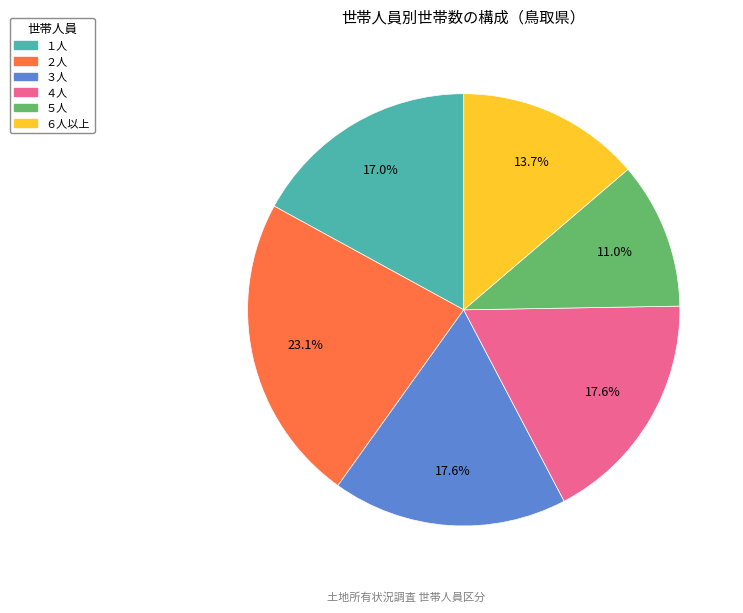

Is ５人 the majority of the pie?

No